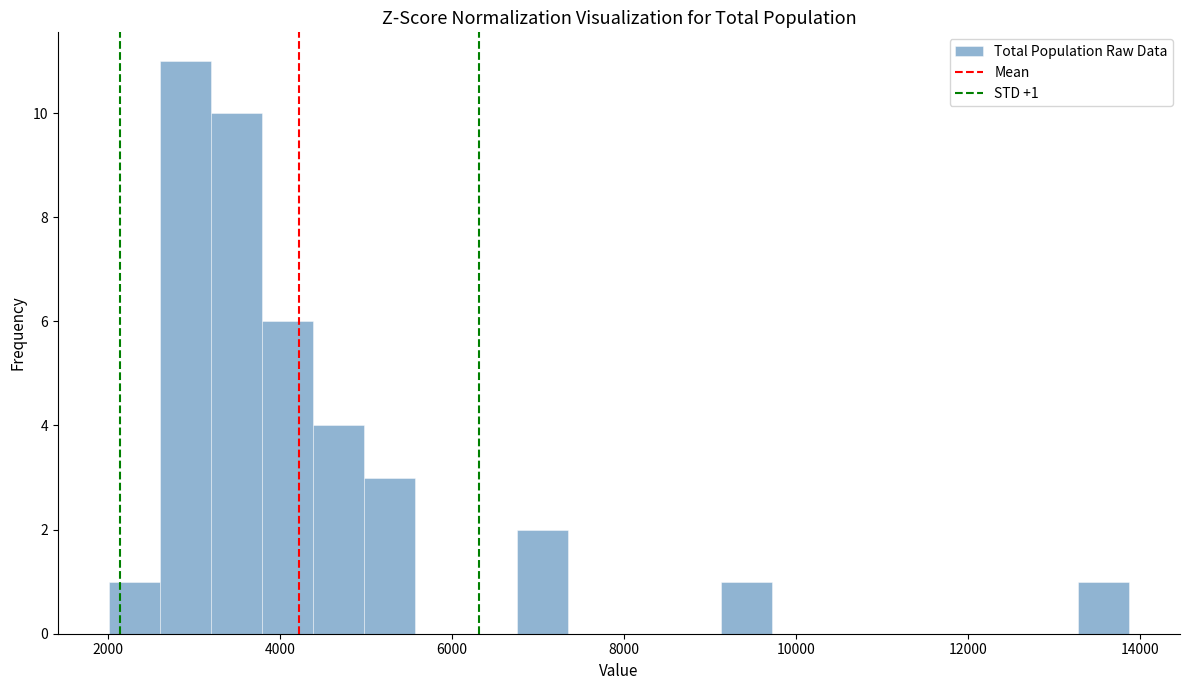

Around what value on the x-axis is the tallest bar? Give the approximate position of its centre, as read against the axis.

3000